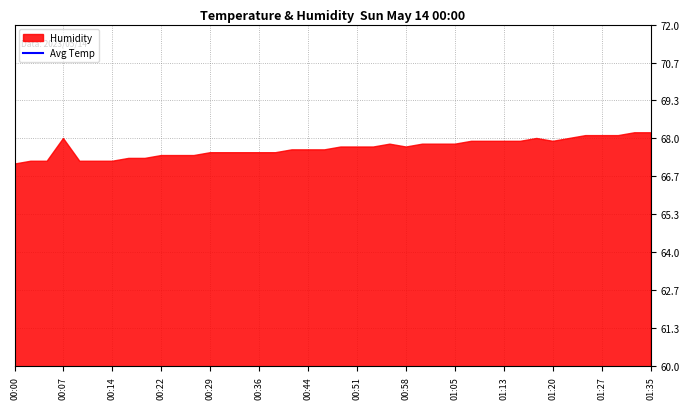

What is the label of the 11th point from the right?

01:10